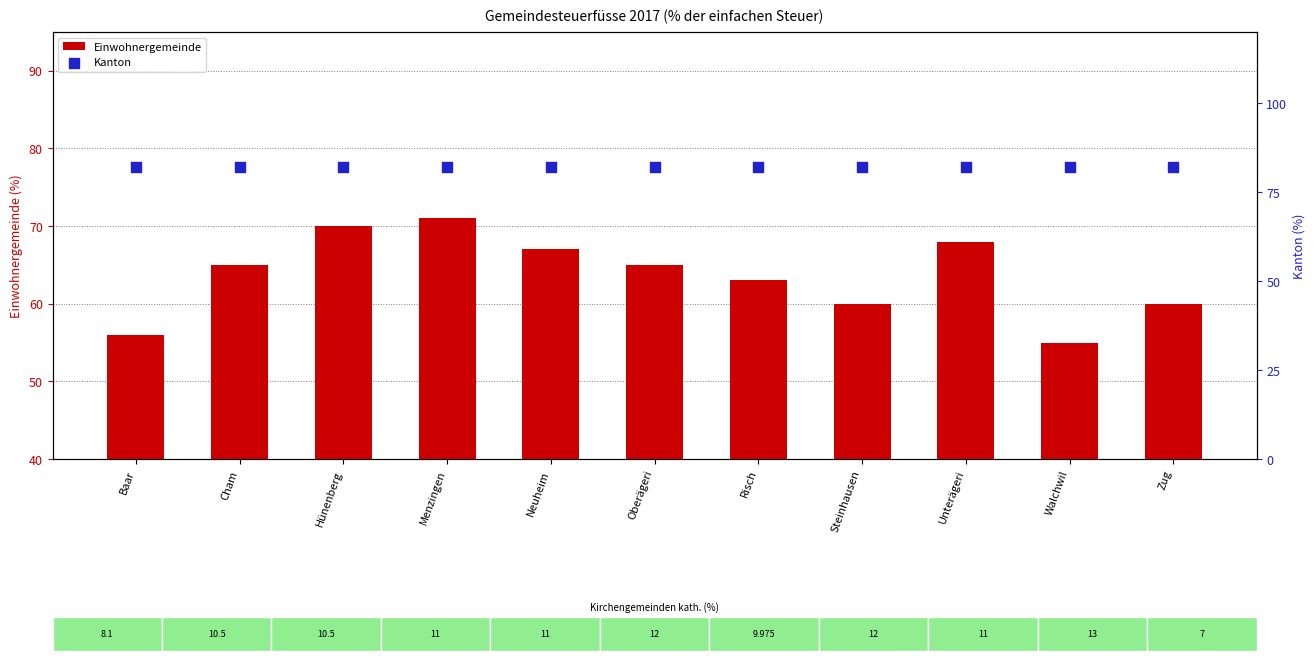

What is the total value across all series at Baar?

138